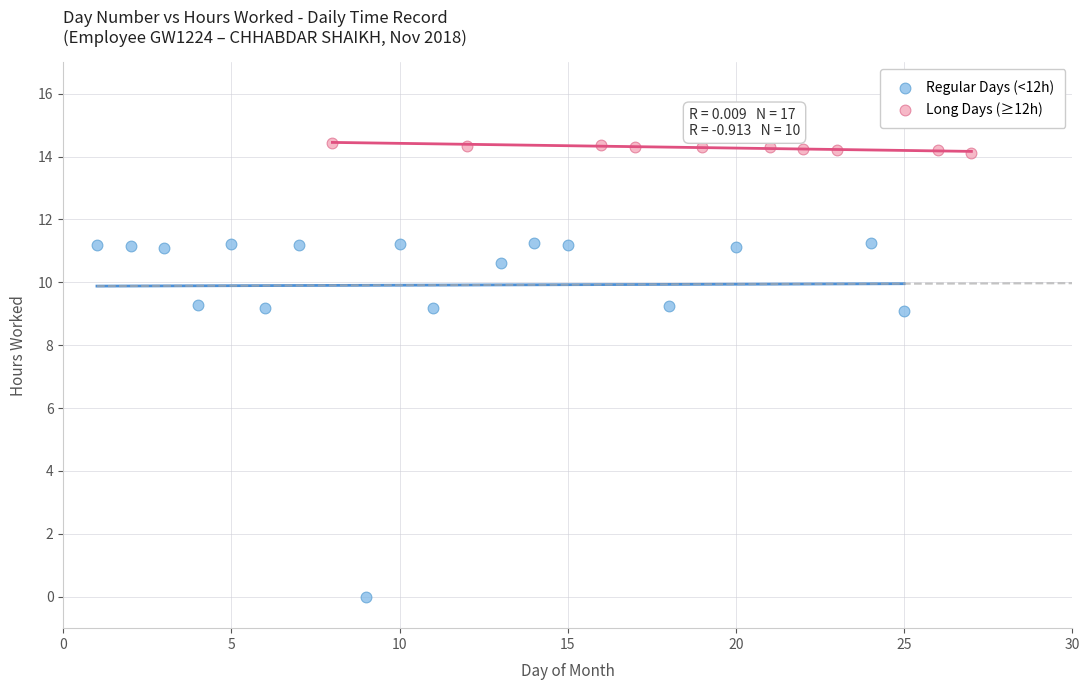

Which series reaches the minimum Y coordinate?

Regular Days (<12h)